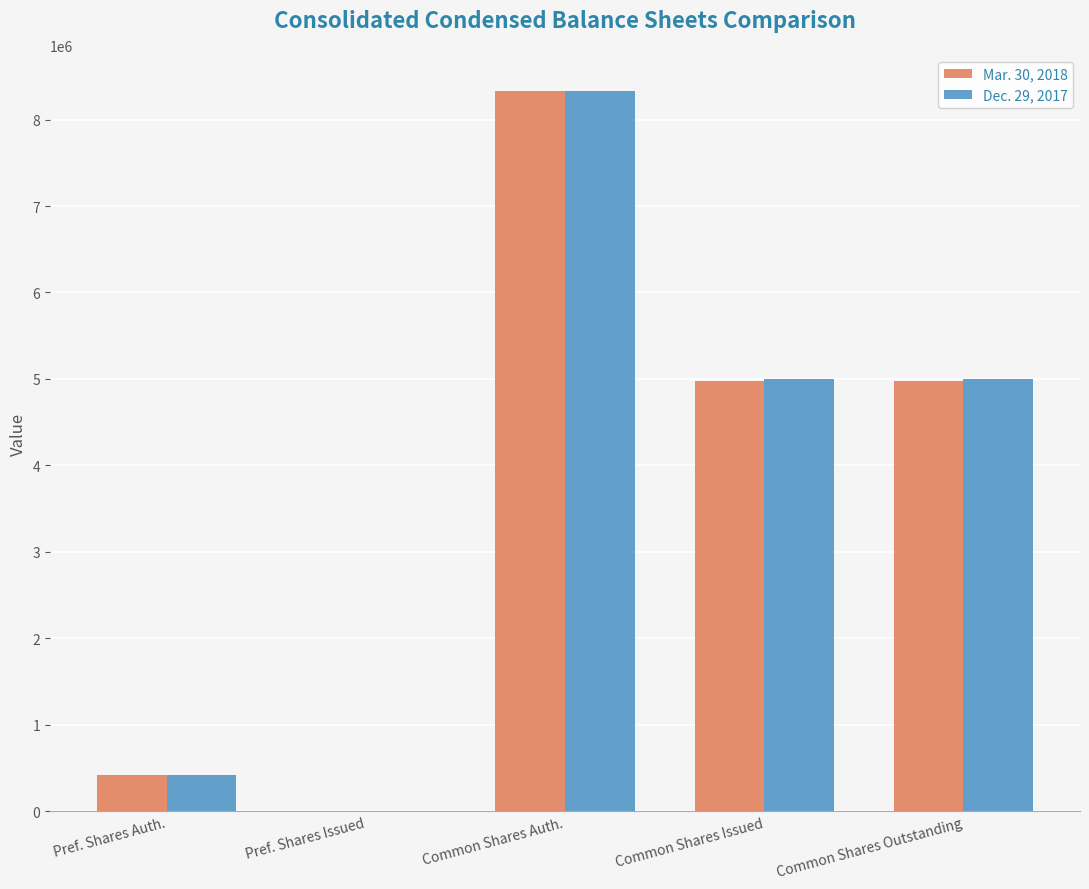

True or false: Mar. 30, 2018 has a value of 0 at Pref. Shares Issued.

True